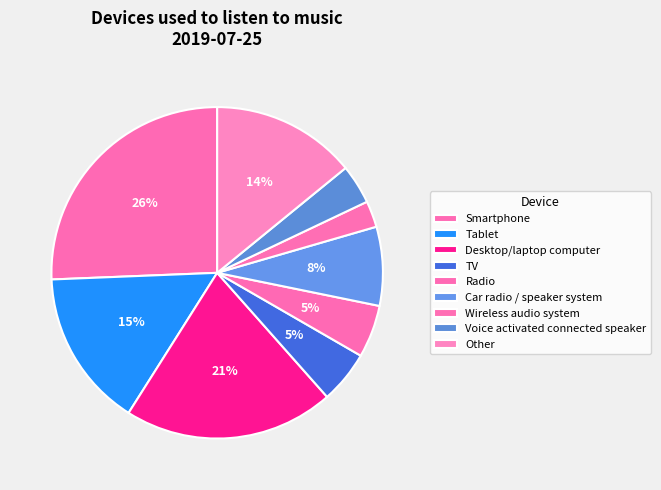

How many segments does this pie chart have?

9